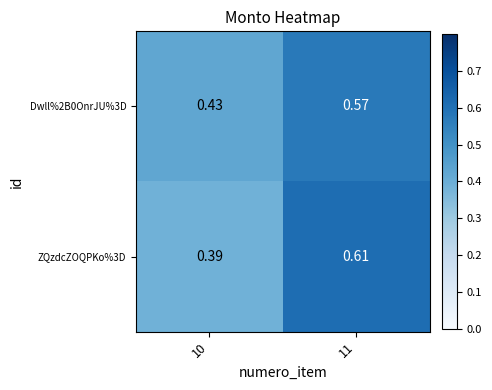

Reading right to left, extract all data points from this chart.

Dwll%2B0OnrJU%3D: 11=0.6	10=0.4
ZQzdcZOQPKo%3D: 11=0.6	10=0.4